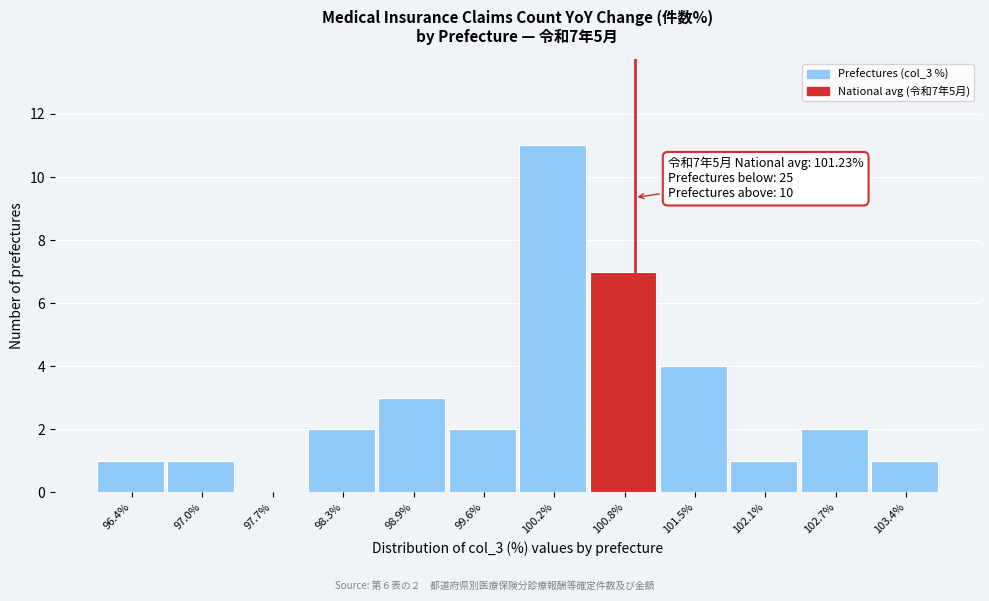

Reading left to right, extract all data points from this chart.

96.4%=1	97.0%=1	97.7%=0	98.3%=2	98.9%=3	99.6%=2	100.2%=11	100.8%=7	101.5%=4	102.1%=1	102.7%=2	103.4%=1